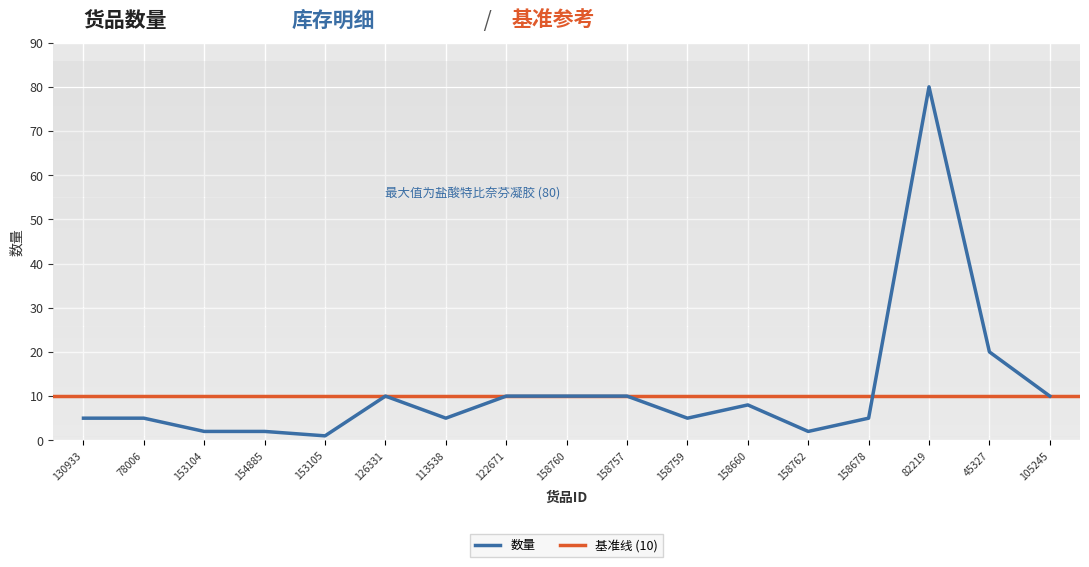

What is the change in value from 130933 to 122671?

+5